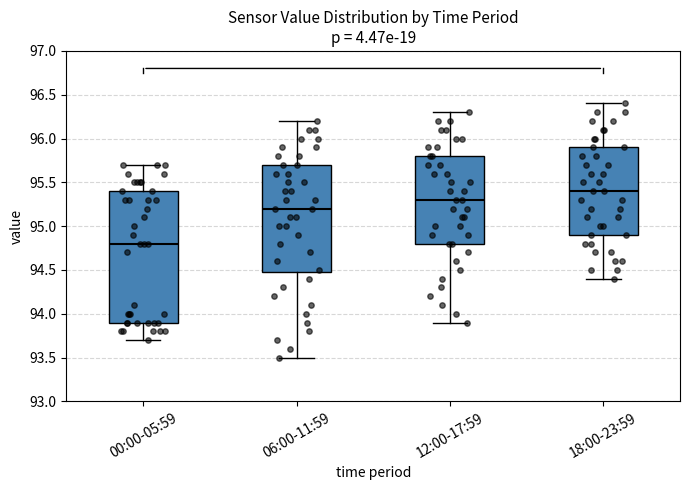

Reading left to right, transcribe this box plot: for each box, give where its median line is, the range the box spans, and where its two whiskers end, as read against the y-axis. The values are not printed on the chart, so give them approximately, as read against the axis.

00:00-05:59: median 94.8, box 93.9 to 95.4, whiskers 93.7 to 95.7
06:00-11:59: median 95.2, box 94.5 to 95.7, whiskers 93.5 to 96.2
12:00-17:59: median 95.3, box 94.8 to 95.8, whiskers 93.9 to 96.3
18:00-23:59: median 95.4, box 94.9 to 95.9, whiskers 94.4 to 96.4